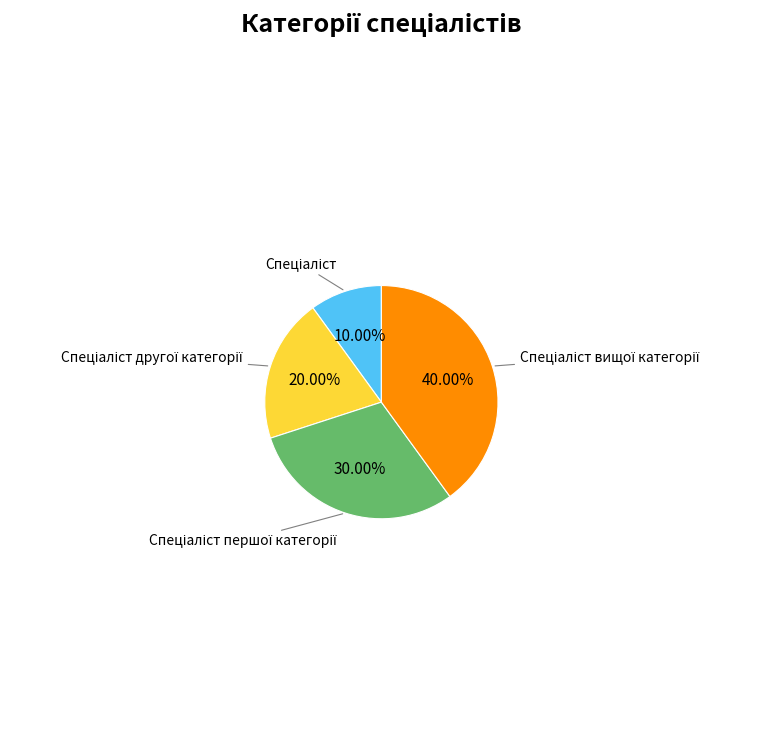

Is there a majority slice in this chart?

No